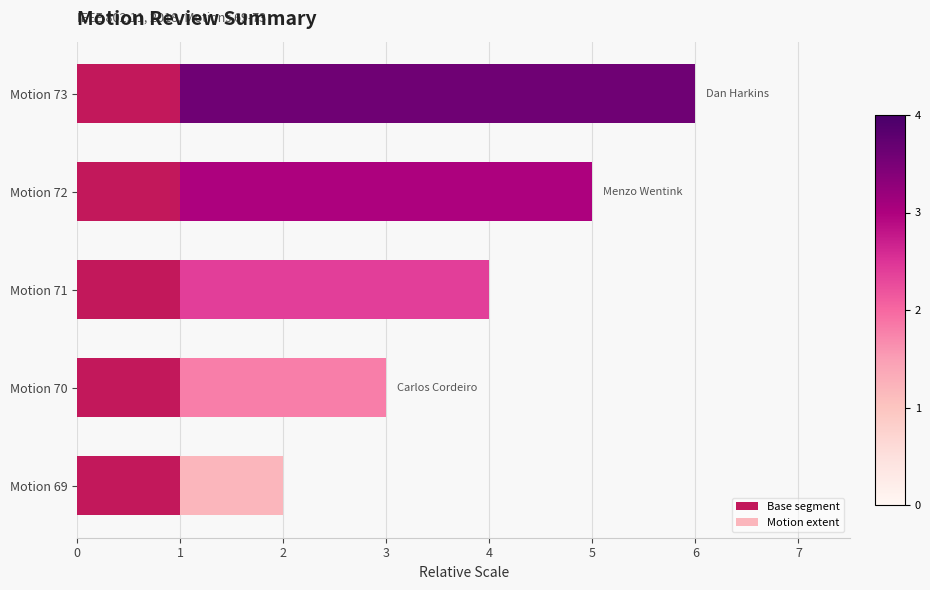

What is the total value across all series at Motion 73?

6